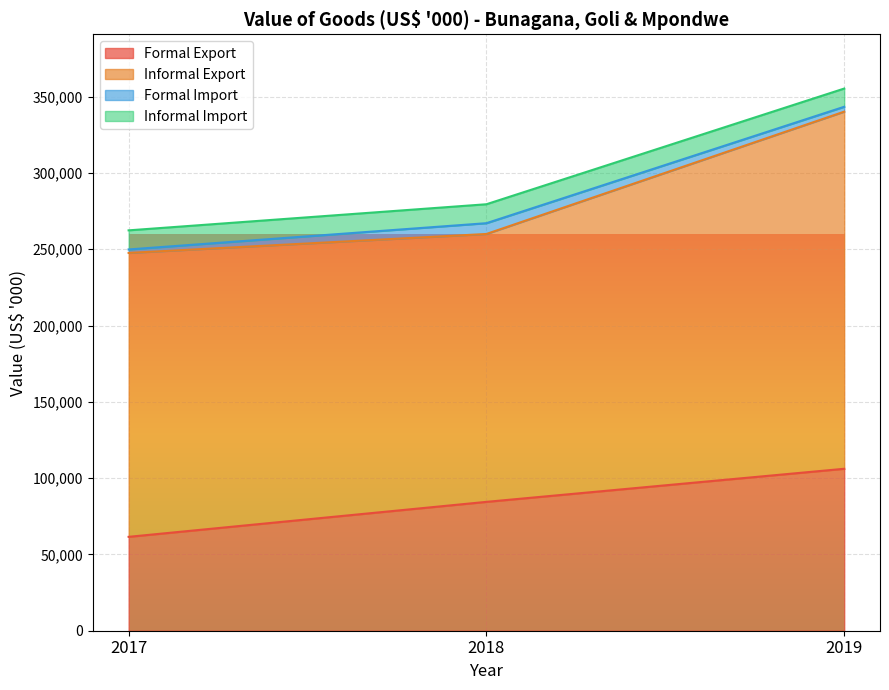

Does the chart display data point markers on the line(s)?

No